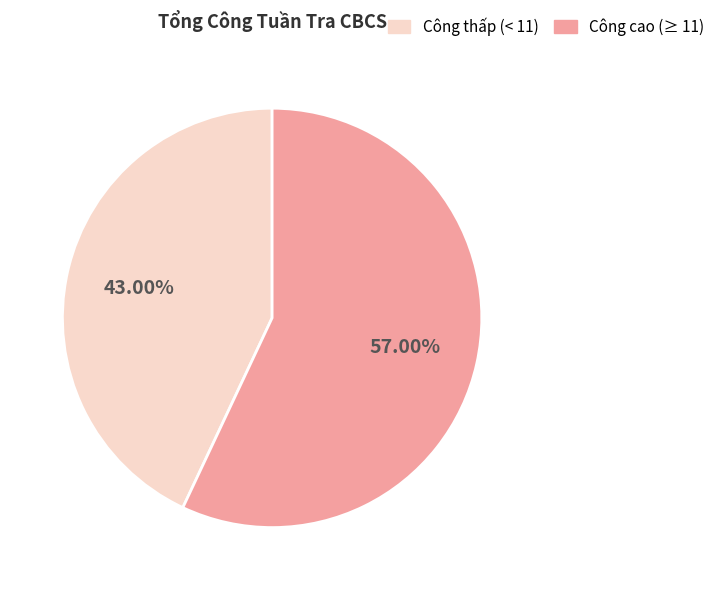

To the nearest percent, what is the average slice percentage?

50%